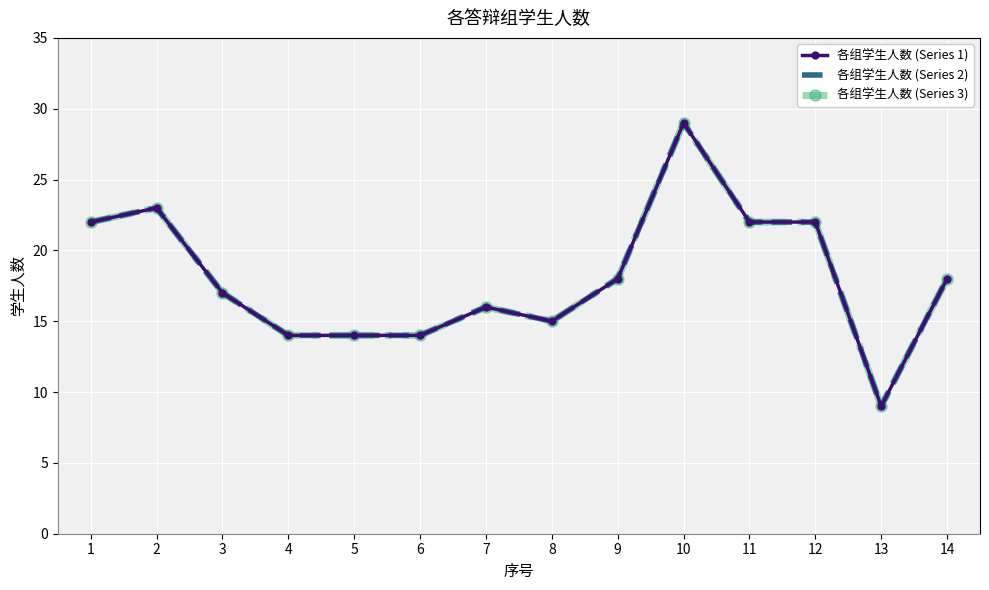

In 各组学生人数 (Series 3), how many points are higher than both neighbors (excluding endpoints)?

3